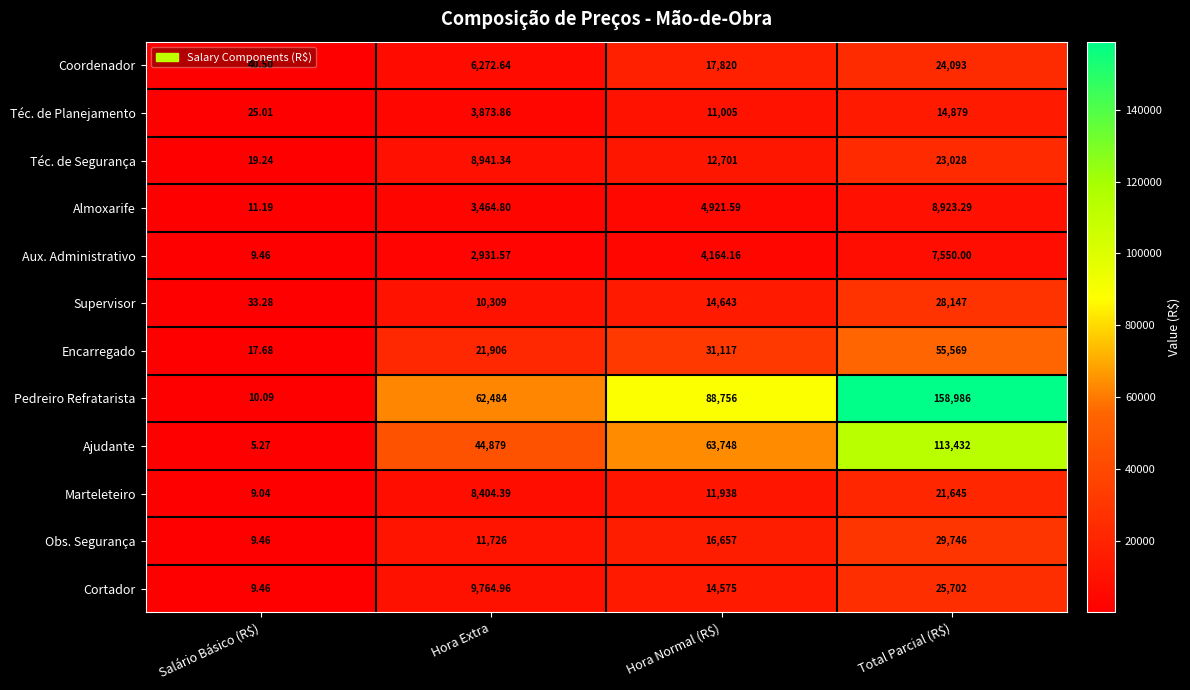

At Total Parcial (R$), list the series in order from largest to smallest.

Pedreiro Refratarista, Ajudante, Encarregado, Obs. Segurança, Supervisor, Cortador, Coordenador, Téc. de Segurança, Marteleteiro, Téc. de Planejamento, Almoxarife, Aux. Administrativo